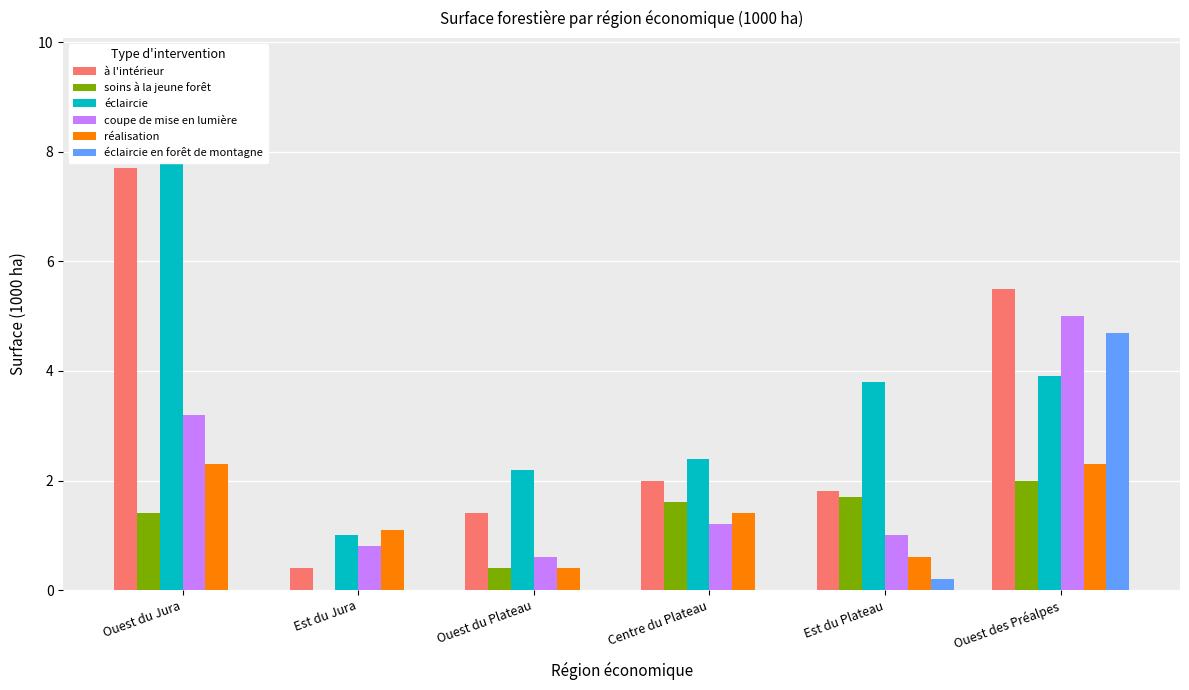

Reading left to right, what are all the values shown in this chart?

à l'intérieur: Ouest du Jura=7.7	Est du Jura=0.4	Ouest du Plateau=1.4	Centre du Plateau=2.0	Est du Plateau=1.8	Ouest des Préalpes=5.5
soins à la jeune forêt: Ouest du Jura=1.4	Est du Jura=0.0	Ouest du Plateau=0.4	Centre du Plateau=1.6	Est du Plateau=1.7	Ouest des Préalpes=2.0
éclaircie: Ouest du Jura=9.6	Est du Jura=1.0	Ouest du Plateau=2.2	Centre du Plateau=2.4	Est du Plateau=3.8	Ouest des Préalpes=3.9
coupe de mise en lumière: Ouest du Jura=3.2	Est du Jura=0.8	Ouest du Plateau=0.6	Centre du Plateau=1.2	Est du Plateau=1.0	Ouest des Préalpes=5.0
réalisation: Ouest du Jura=2.3	Est du Jura=1.1	Ouest du Plateau=0.4	Centre du Plateau=1.4	Est du Plateau=0.6	Ouest des Préalpes=2.3
éclaircie en forêt de montagne: Ouest du Jura=0.0	Est du Jura=0.0	Ouest du Plateau=0.0	Centre du Plateau=0.0	Est du Plateau=0.2	Ouest des Préalpes=4.7